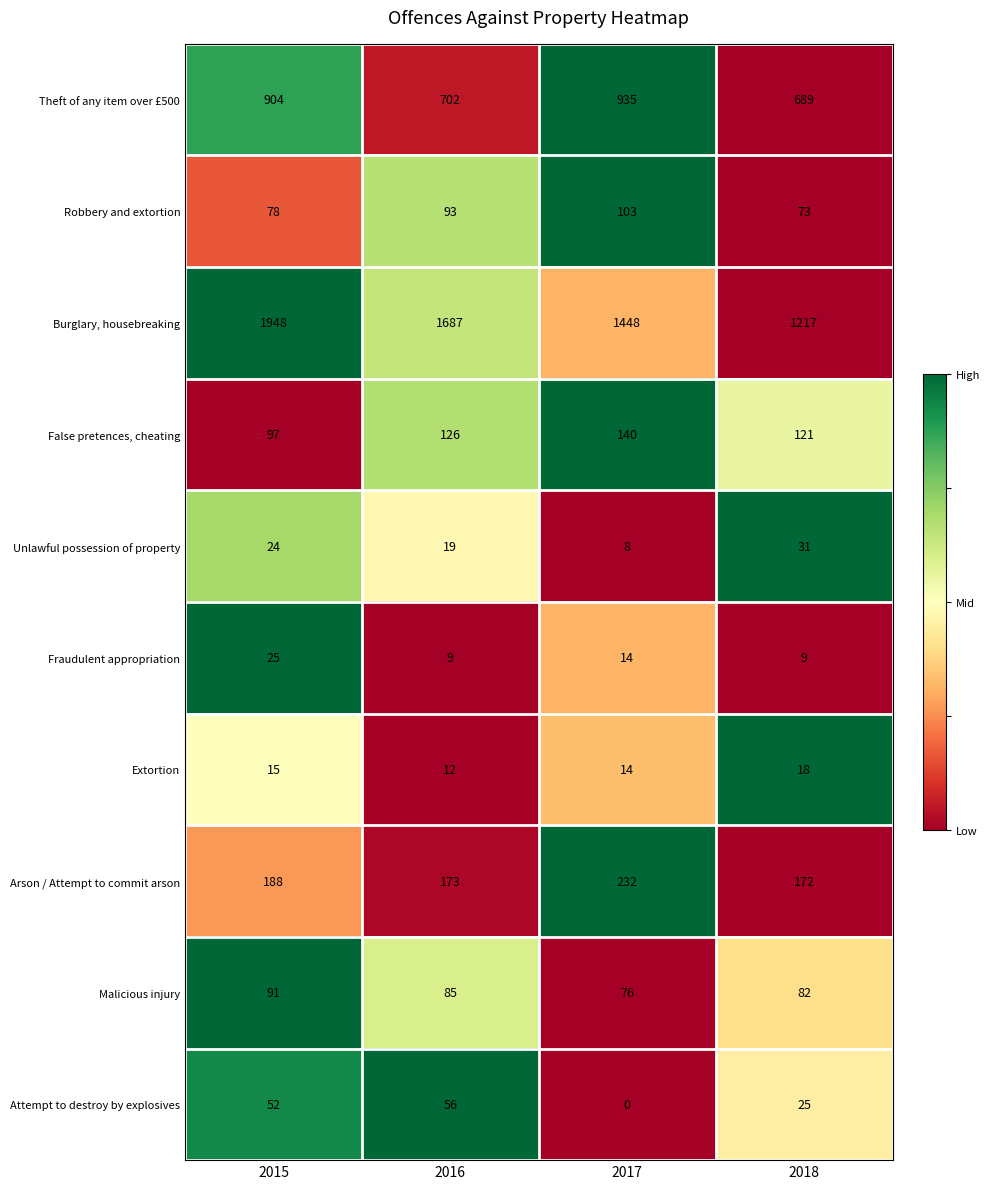

Which series changed the most between 2016 and 2018?

Burglary, housebreaking